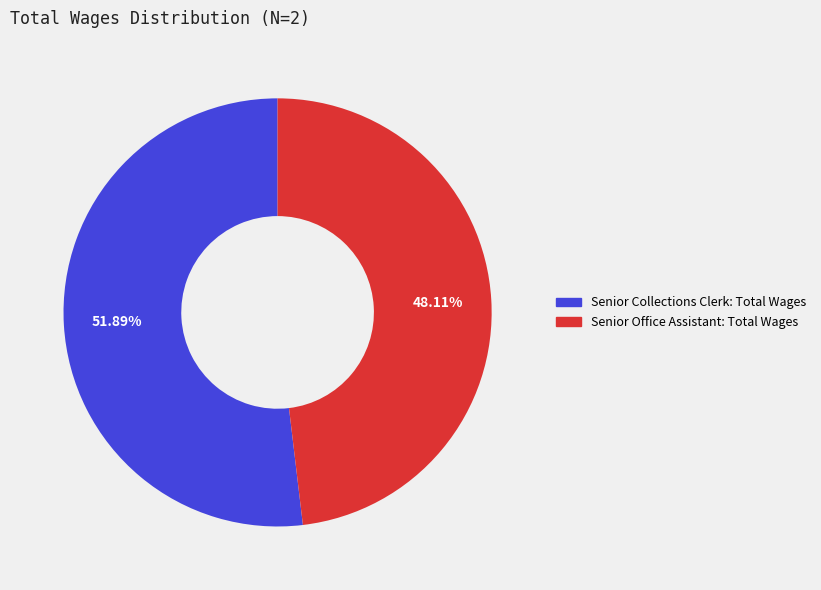

Does Senior Collections Clerk account for over 50% of the chart?

Yes